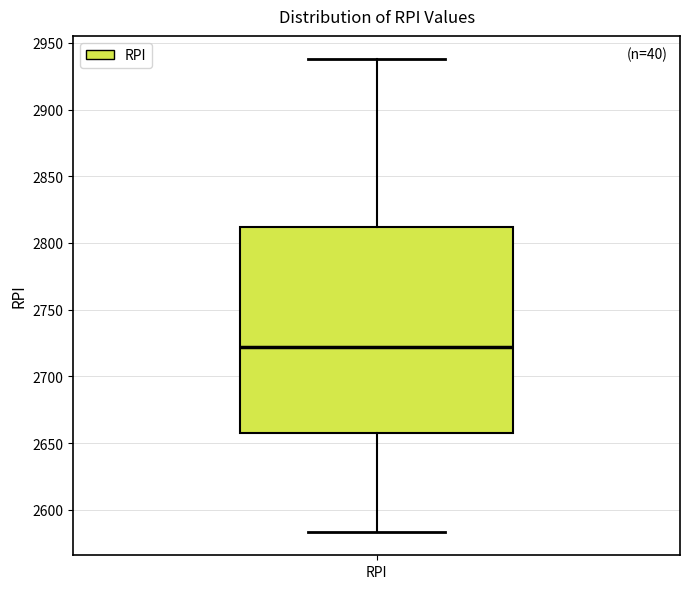

Where does the median line of the box for RPI sit on the y-axis? The values are not printed on the chart, so give them approximately, as read against the axis.

2720